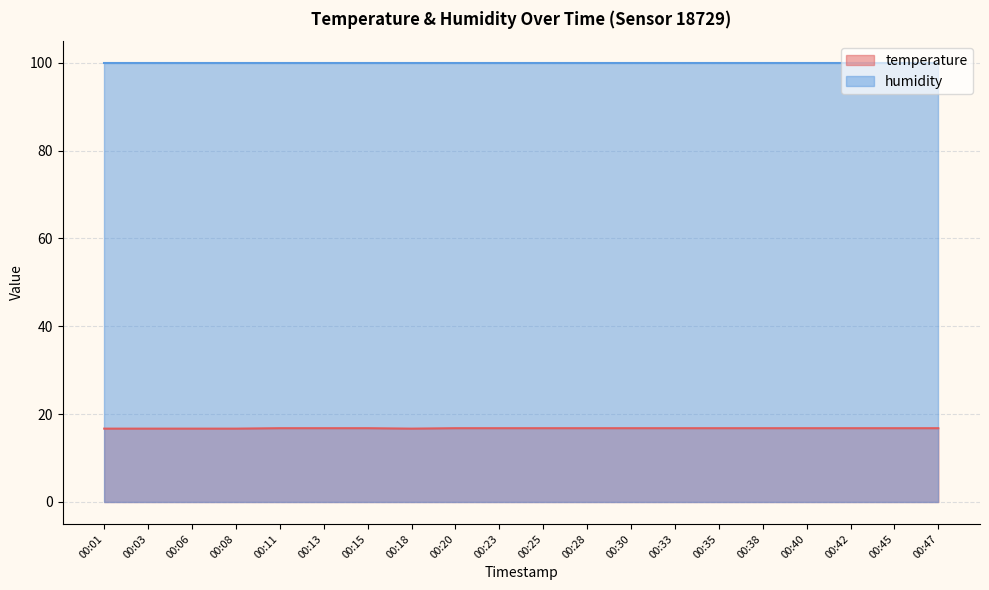

At which category does the chart reach its minimum across all series?

00:01